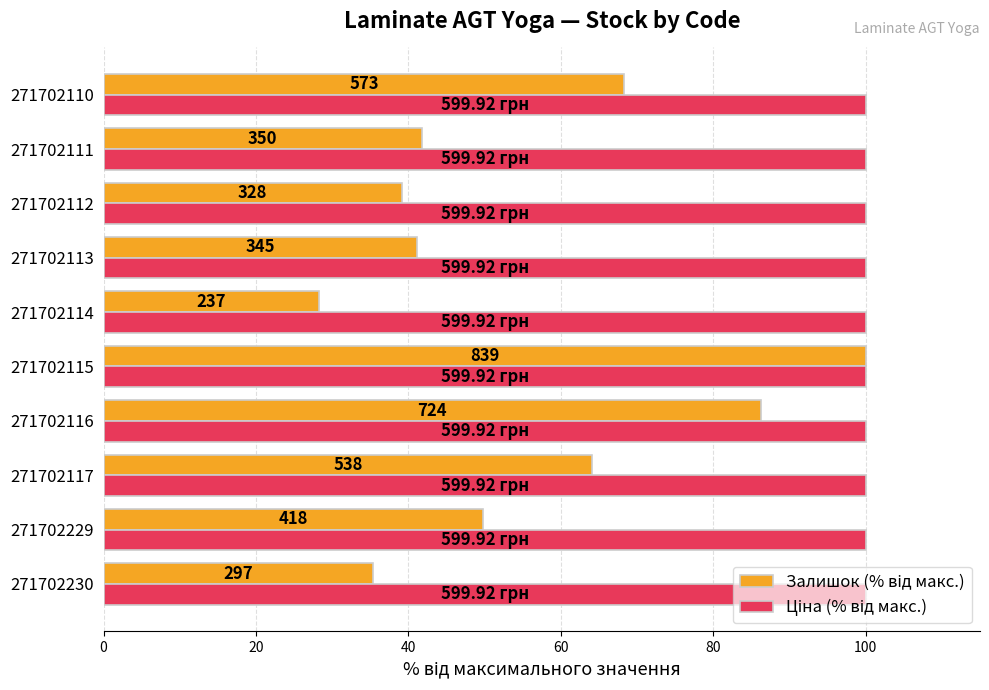

How many bars are there in each group?

2